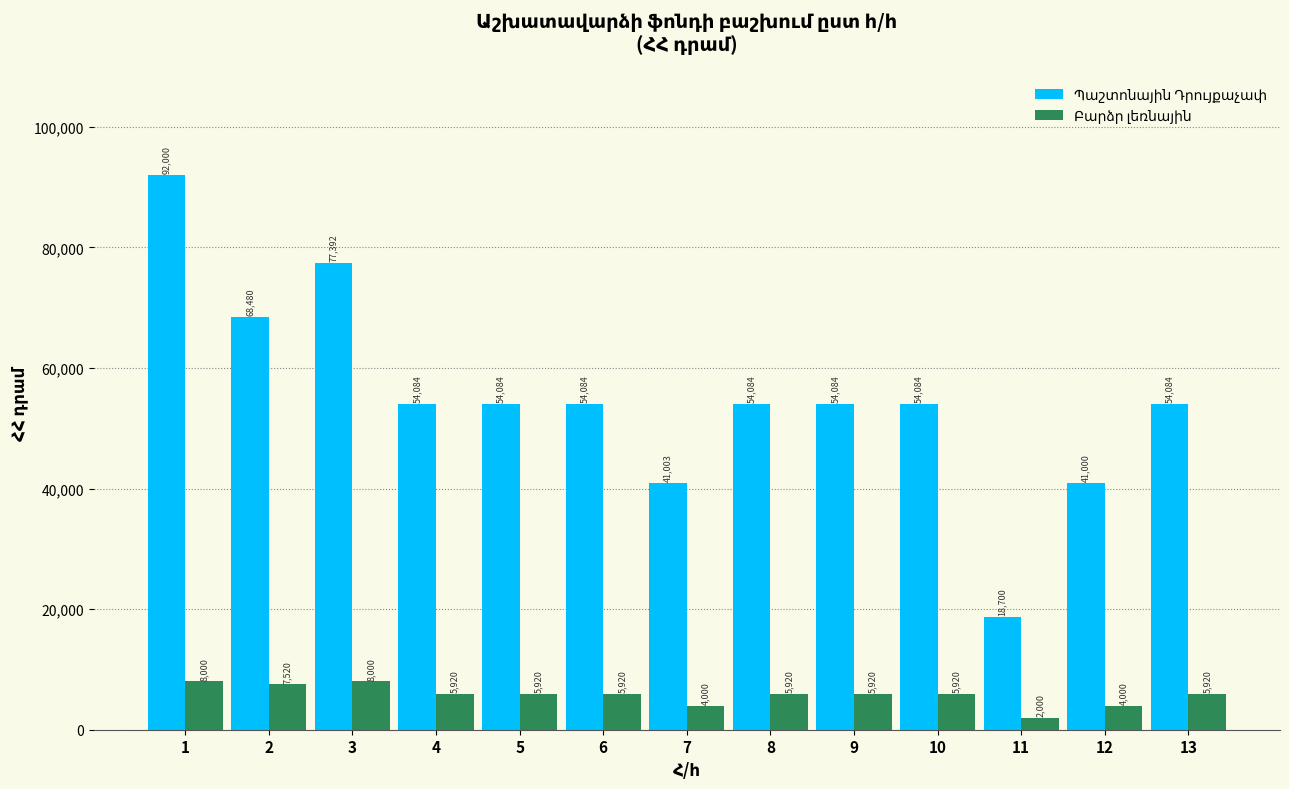

What is the difference between the highest and lowest values at 3?

69392